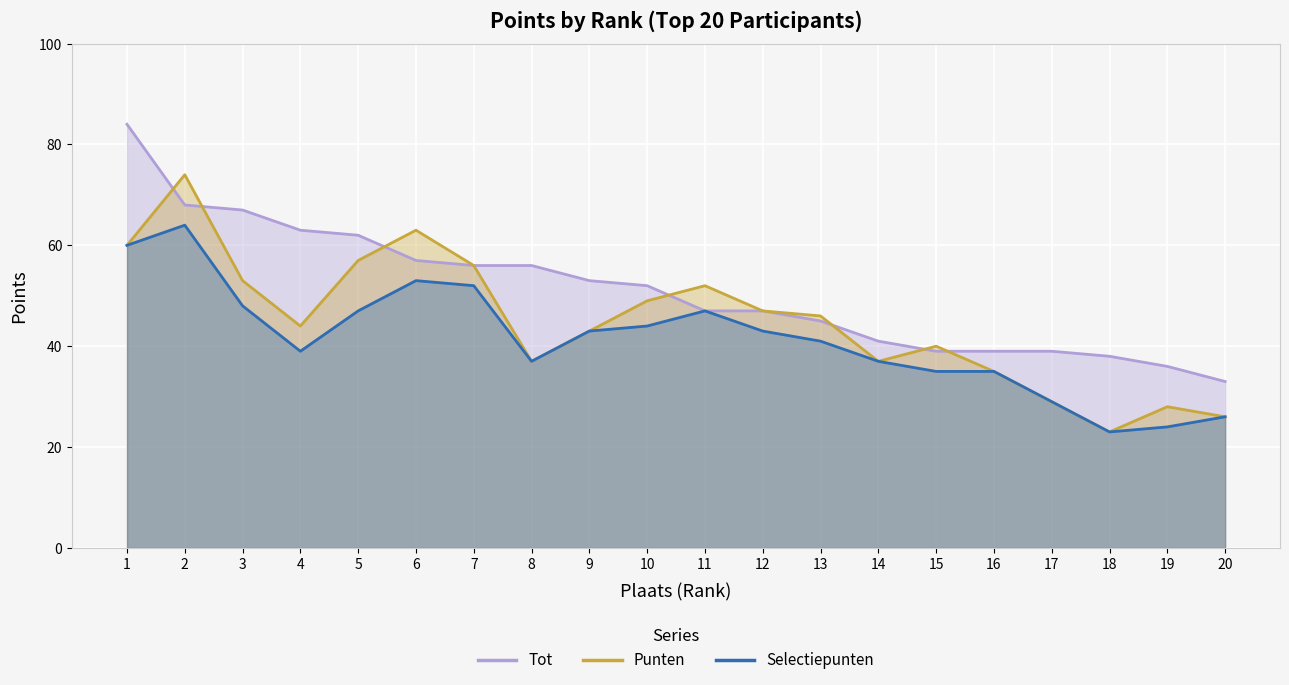

Does the chart display data point markers on the line(s)?

No